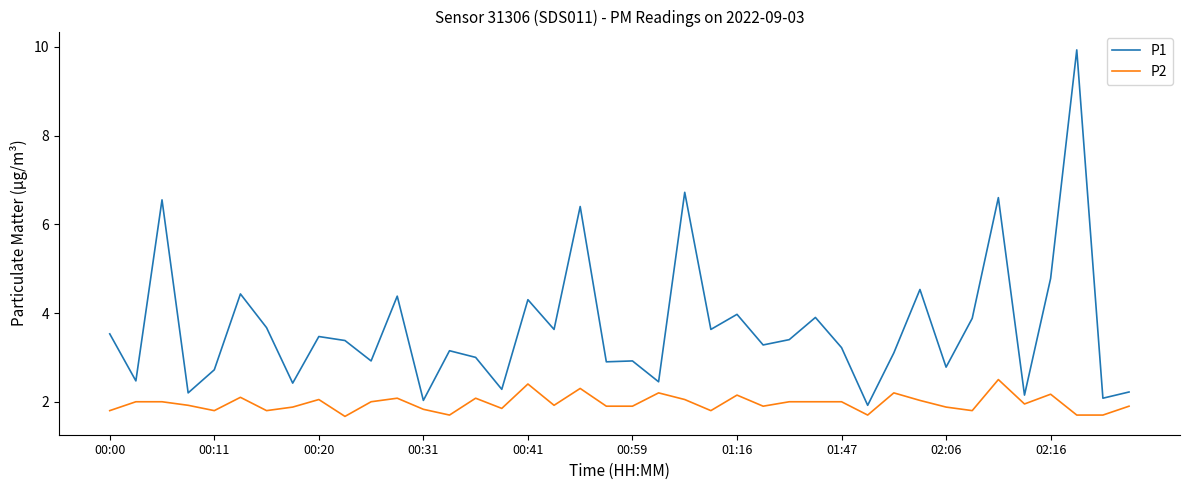

List the series in order of their overall mean, lowest first.

P2, P1